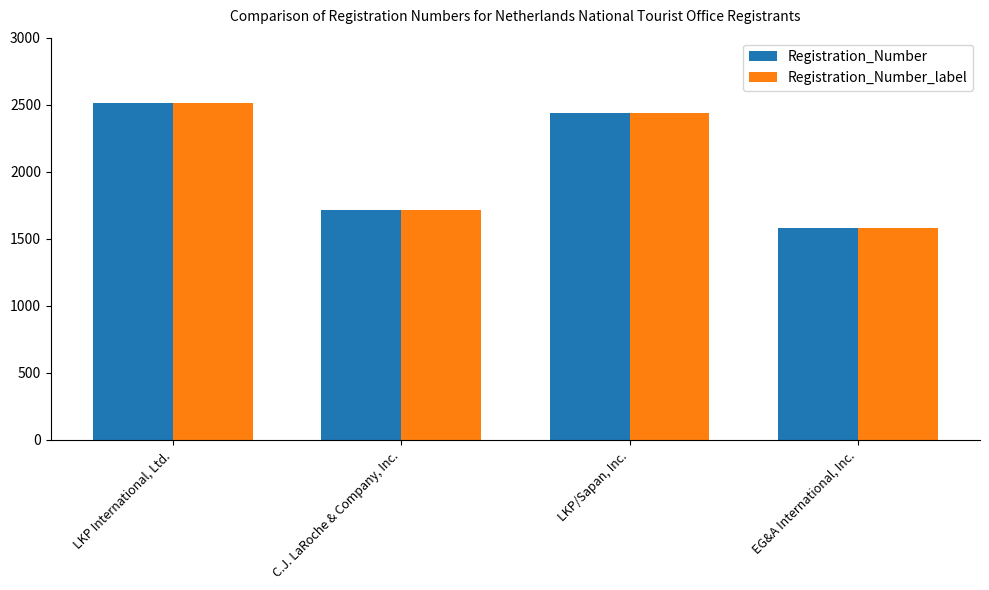

The value of Registration_Number at EG&A International, Inc. is 1584. True or false?

True